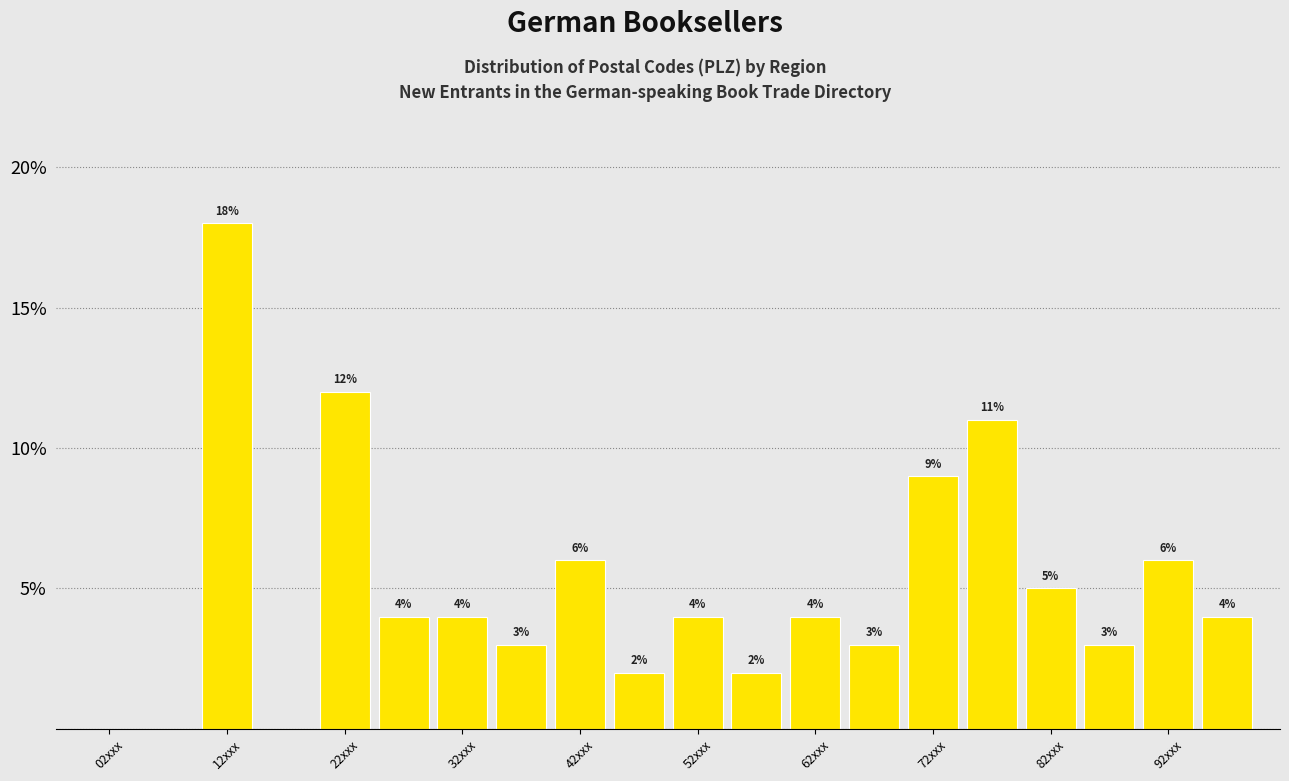

Which range on the x-axis has the tallest bar?

10 to 15